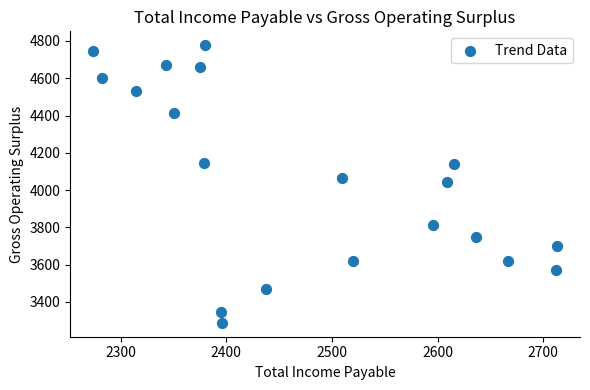

What is the range of X values (max minus min)?

439